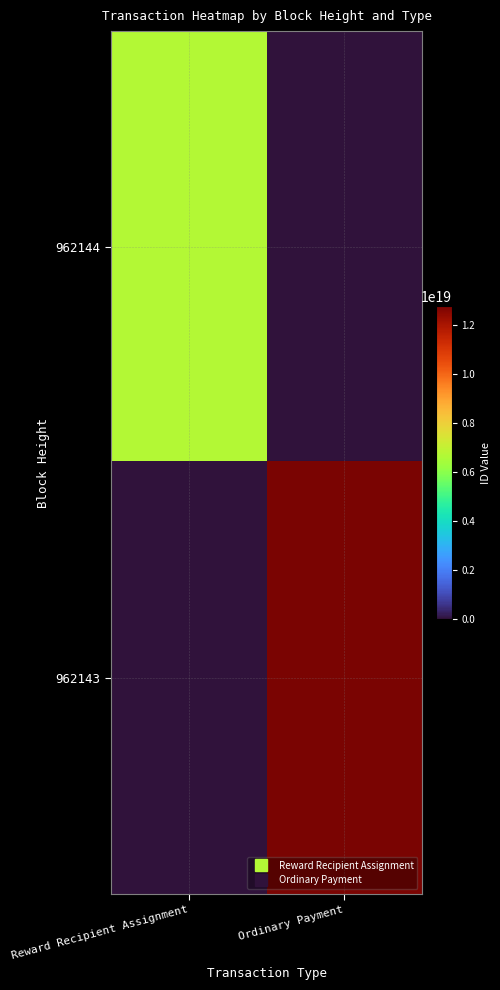

List the series in order of their overall mean, lowest first.

962144, 962143